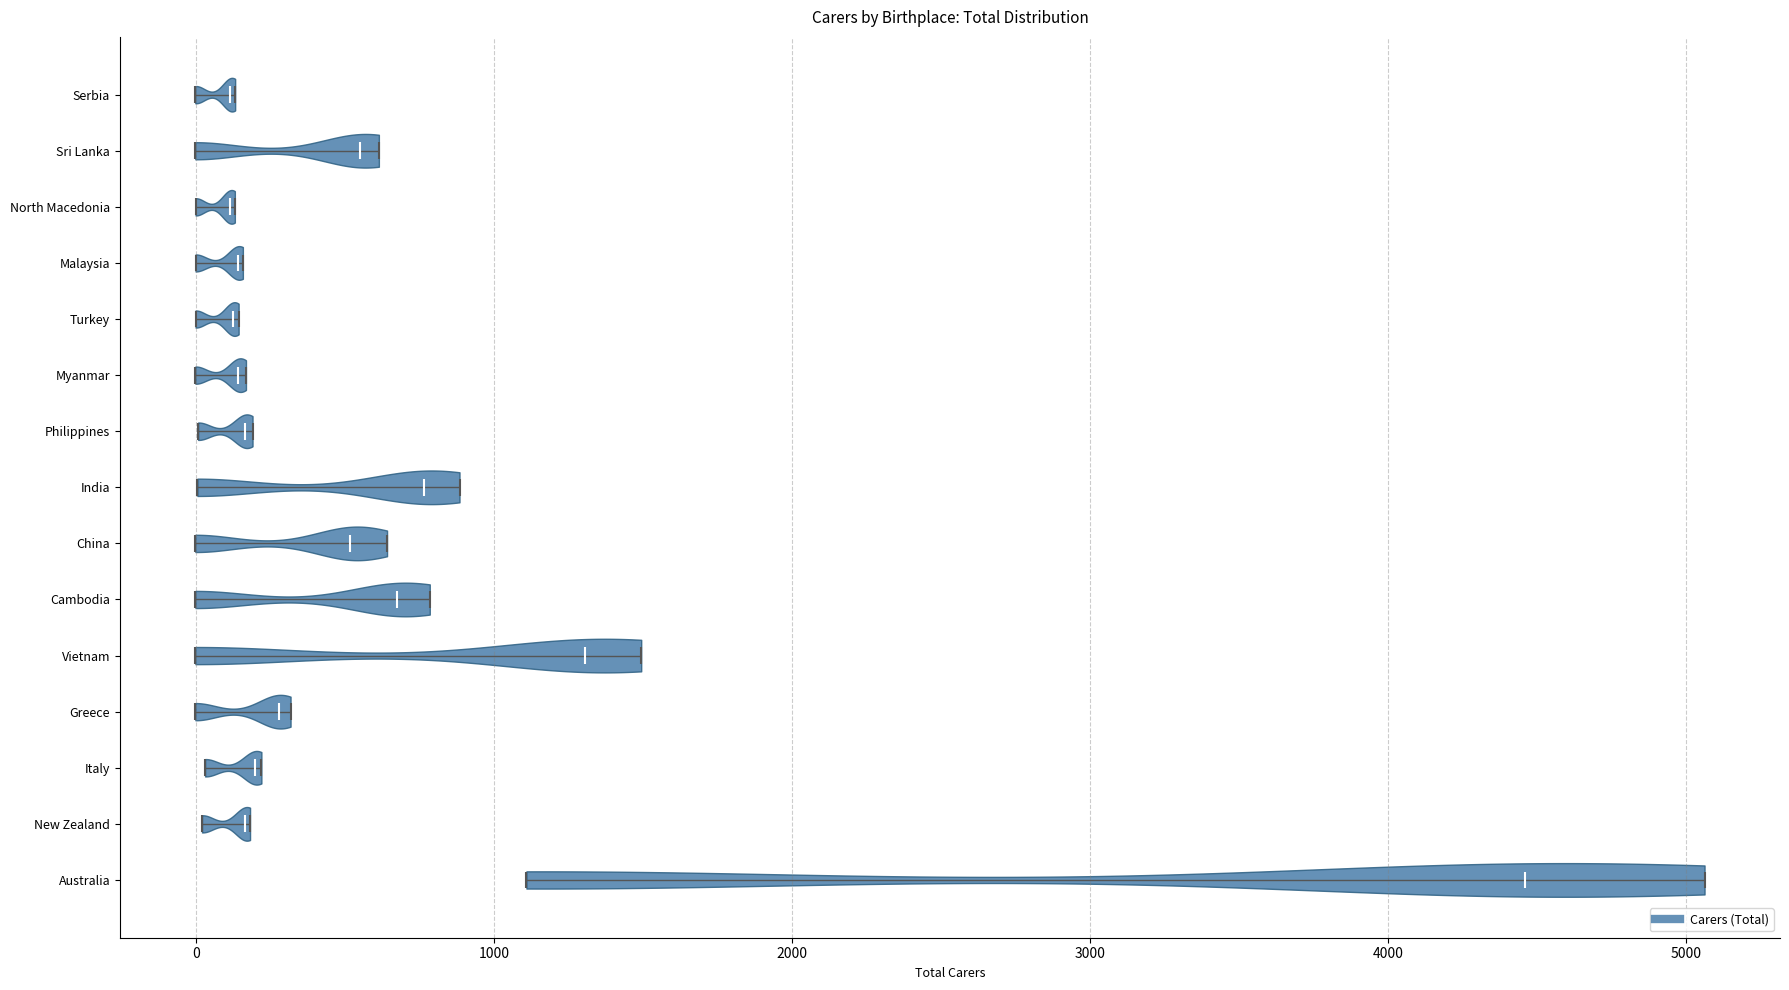

What is the lowest point the violin for Greece reaches on the x-axis? The values are not printed on the chart, so give them approximately, as read against the axis.

0